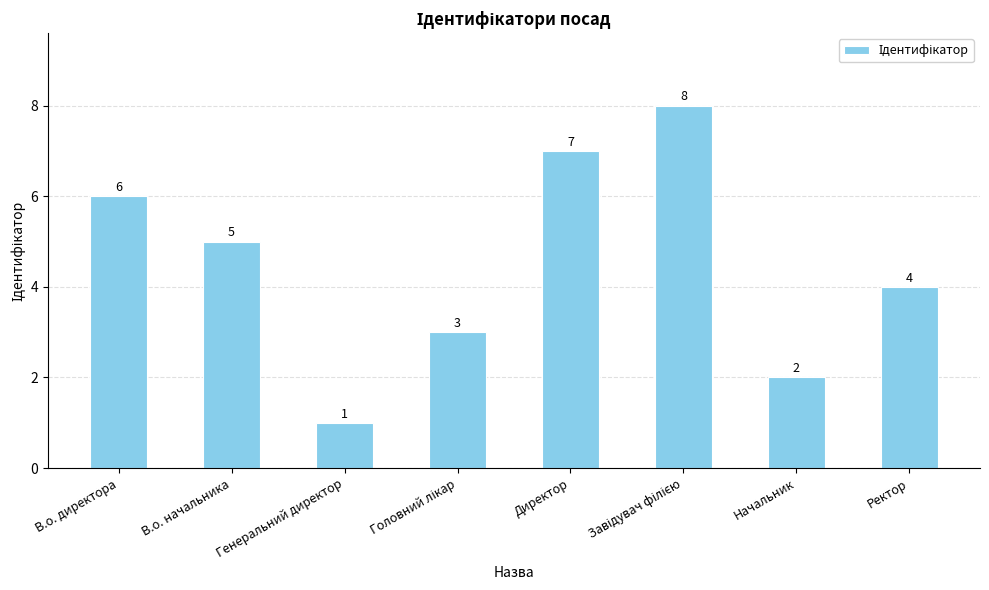

What position from the left is Начальник?

7